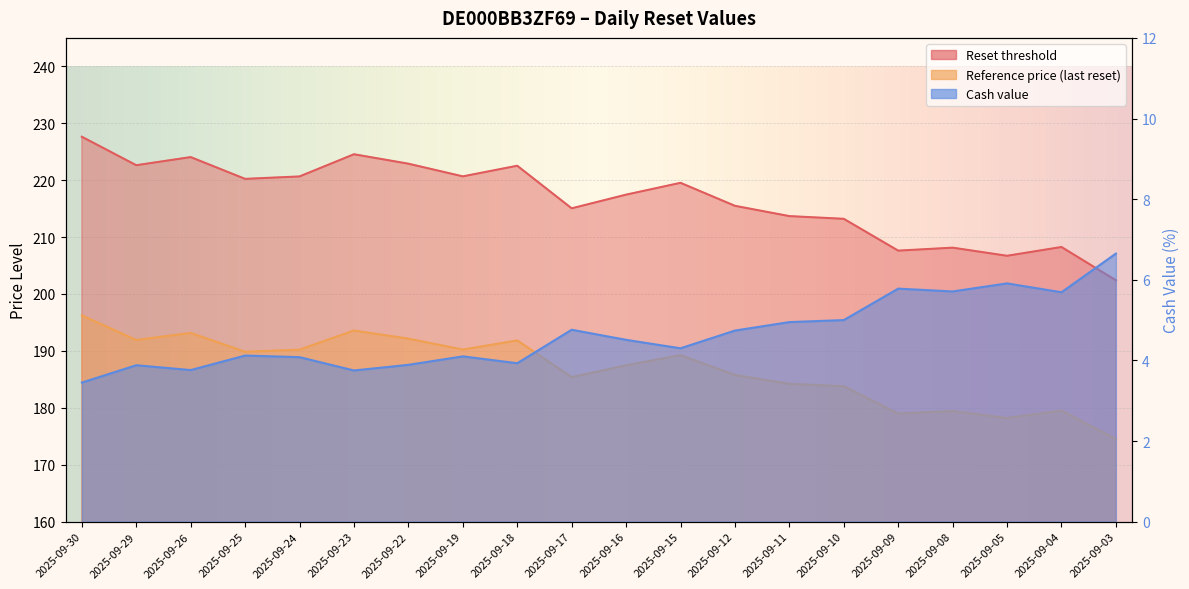

How many values in the Reset threshold series are below 219?

10